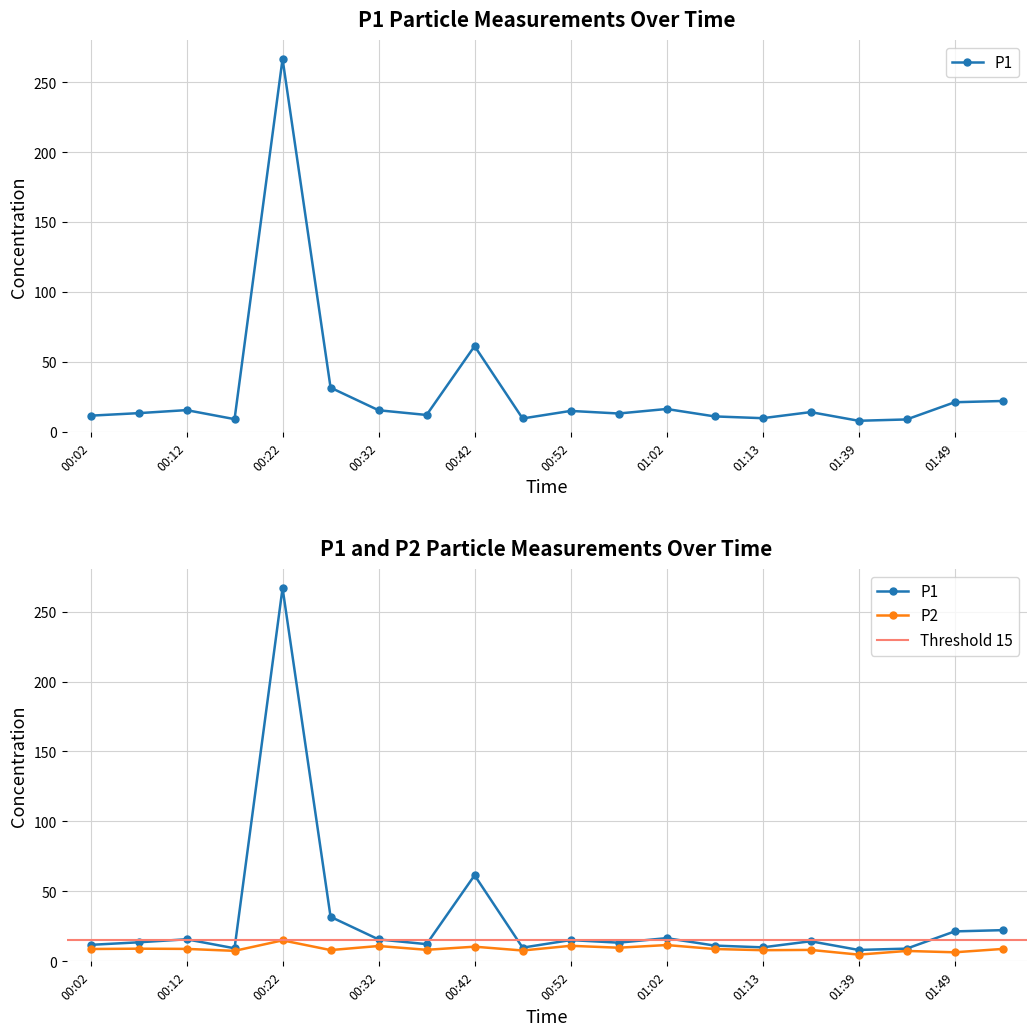

Is it true that P1 equals 13.3 at 00:57?

True